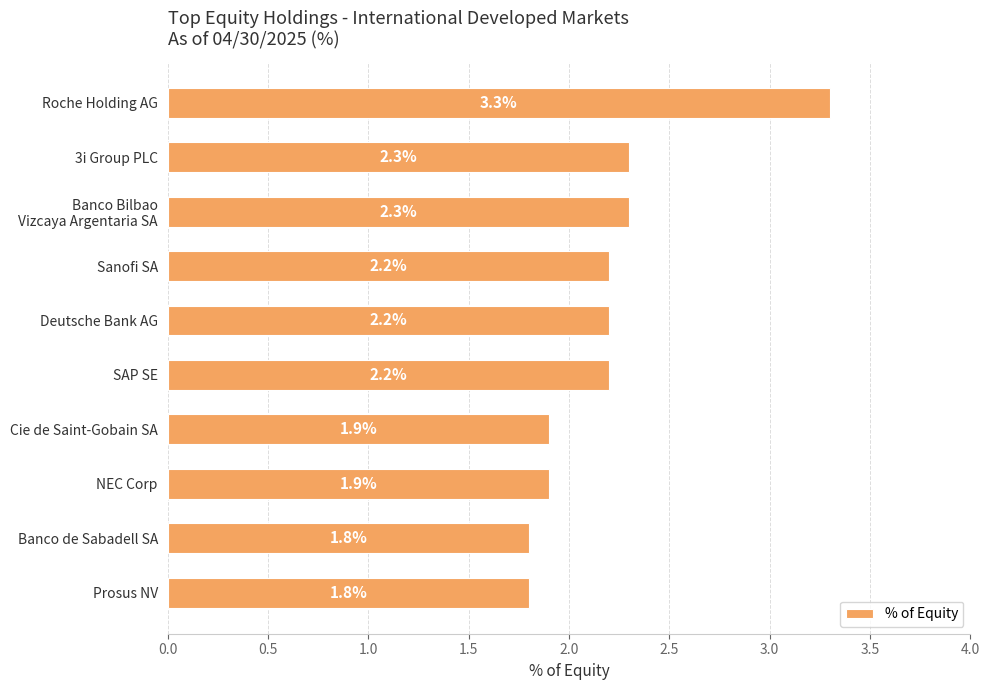

Reading top to bottom, transcribe all the data shown in this chart.

3.3	2.3	2.3	2.2	2.2	2.2	1.9	1.9	1.8	1.8